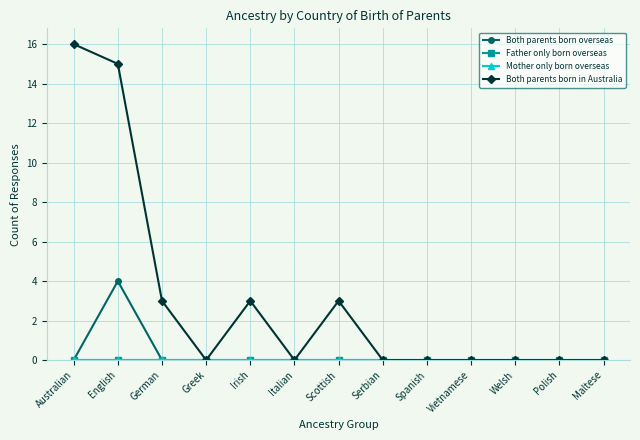

Which label corresponds to the smallest value in the chart?

Australian